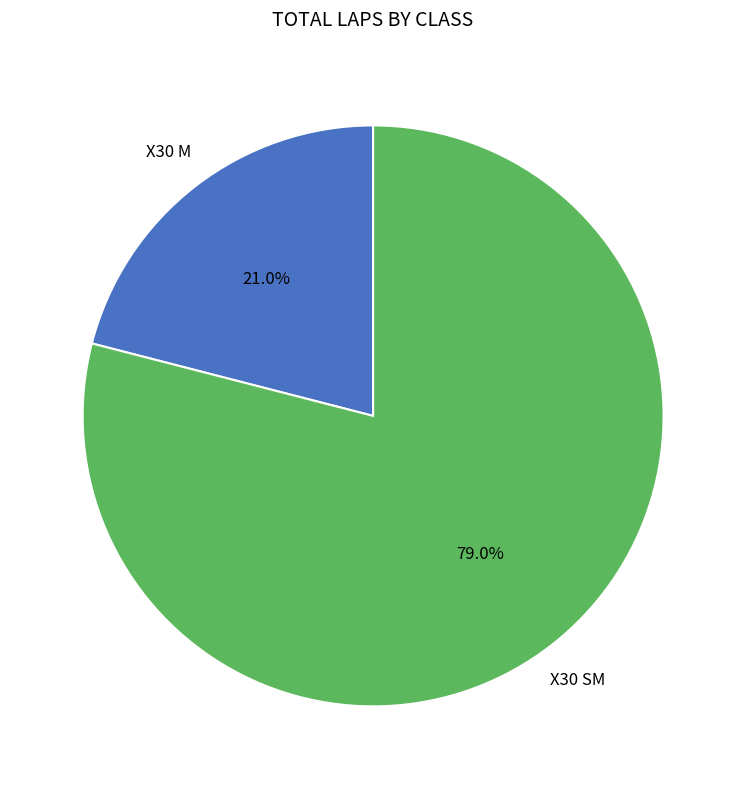

Is there any slice that represents more than half of the pie?

Yes